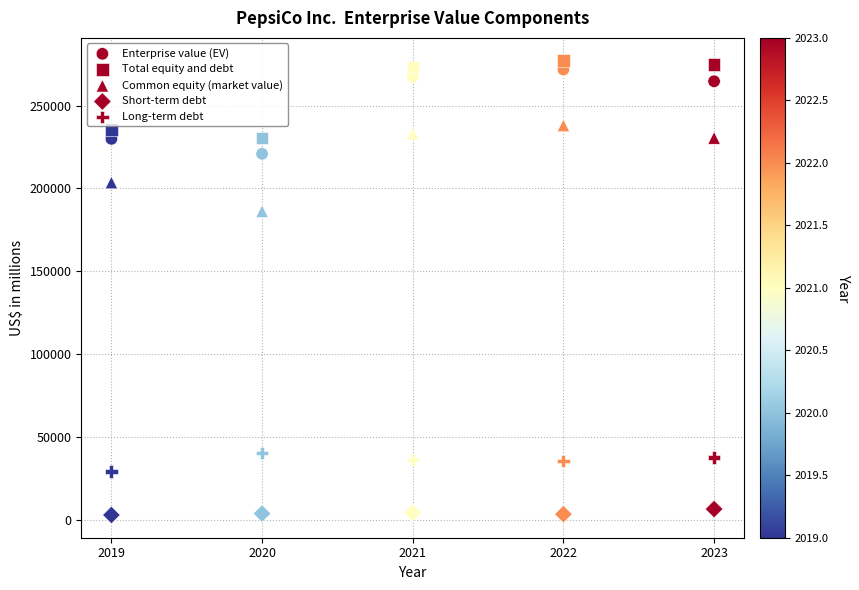

How many points are shown in the scatter plot?

25